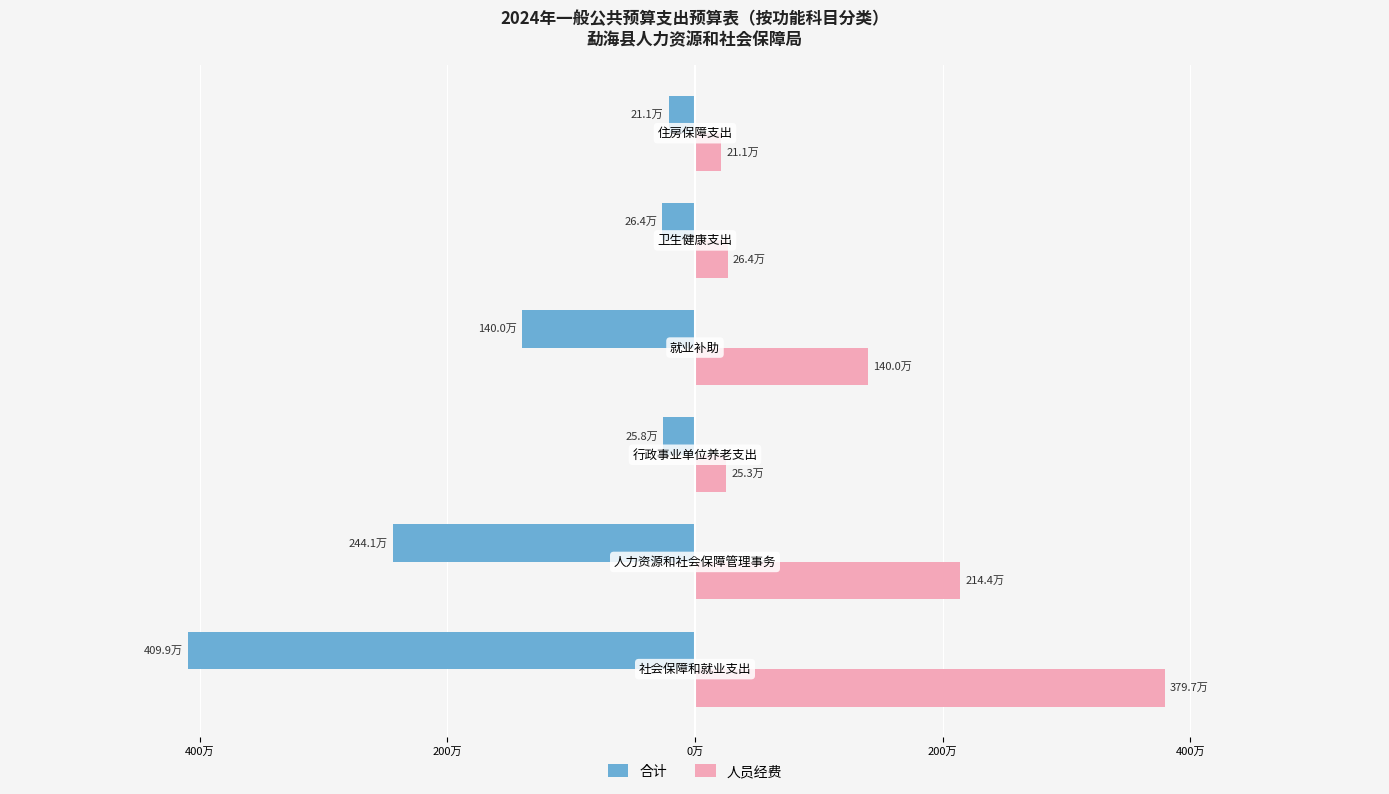

What are all the series names shown in the legend?

合计, 人员经费